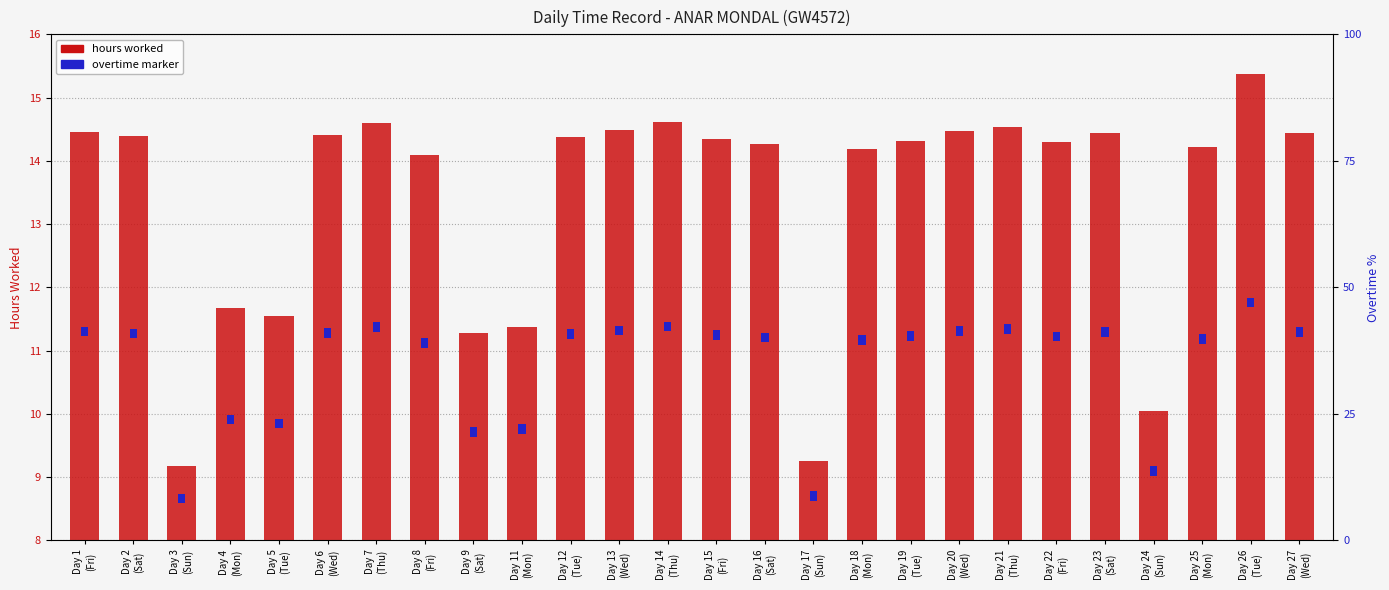

What is the change in value from Day 11
(Mon) to Day 21
(Thu)?

+3.1